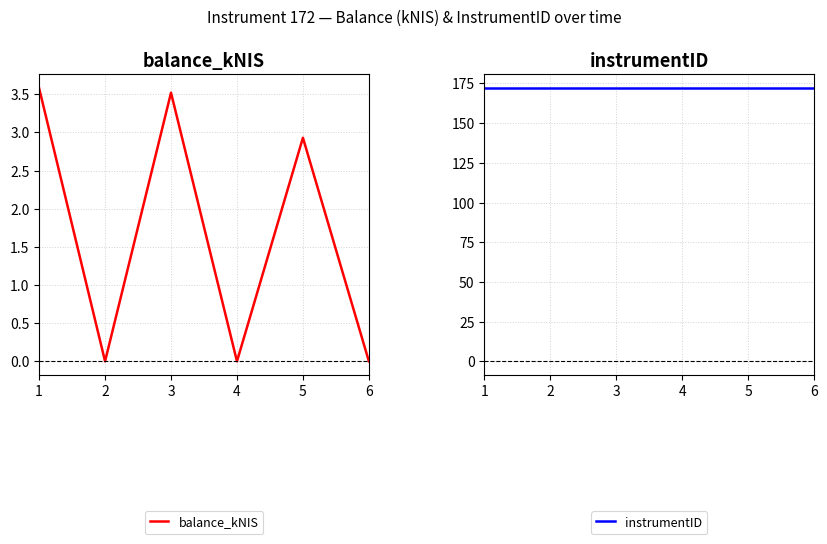

At which category is the sum across all series the highest?

1